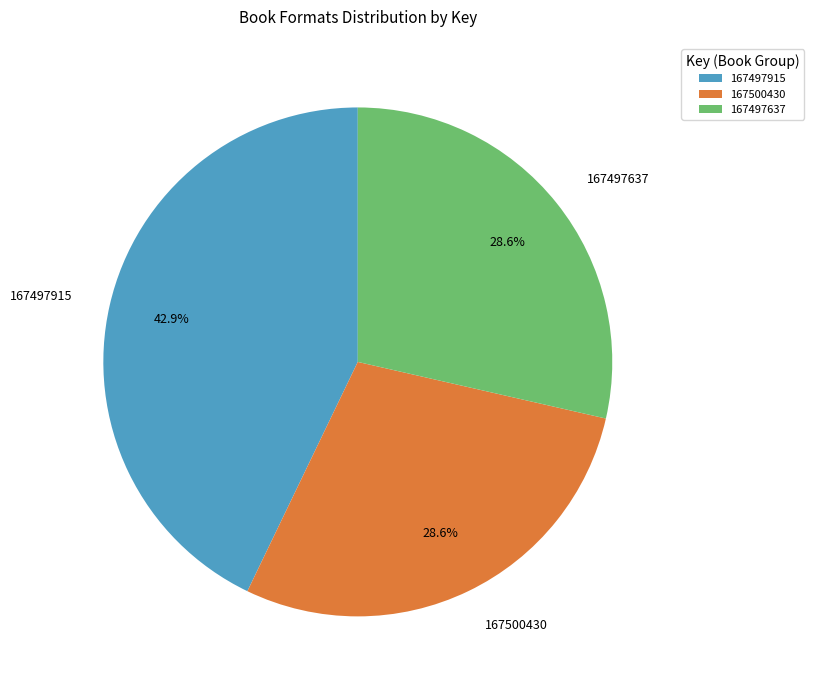

To the nearest percent, what is the combined percentage of 167497637 and 167497915?

71%